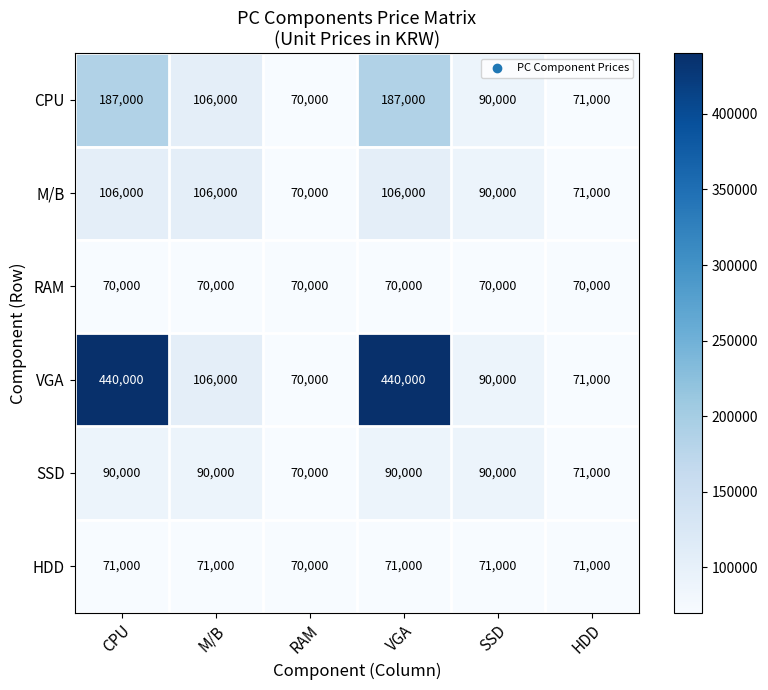

What is the difference between the CPU values at SSD and VGA?

97000